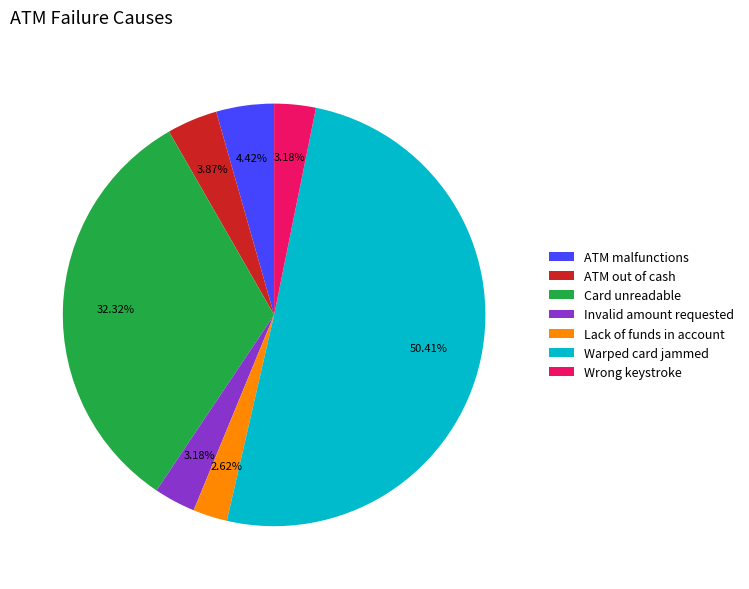

What is the ratio of the value at Card unreadable to the value at Wrong keystroke?

10.2